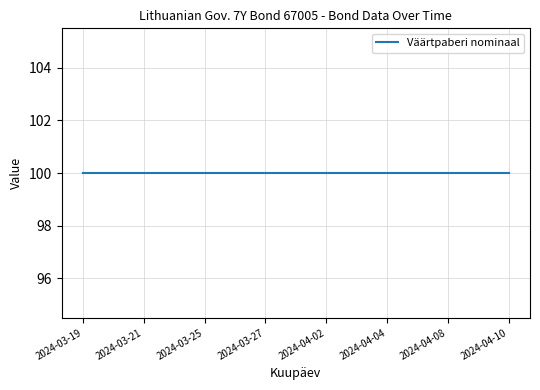

True or false: Väärtpaberi nominaal has a value of 100 at 2024-04-10.

True